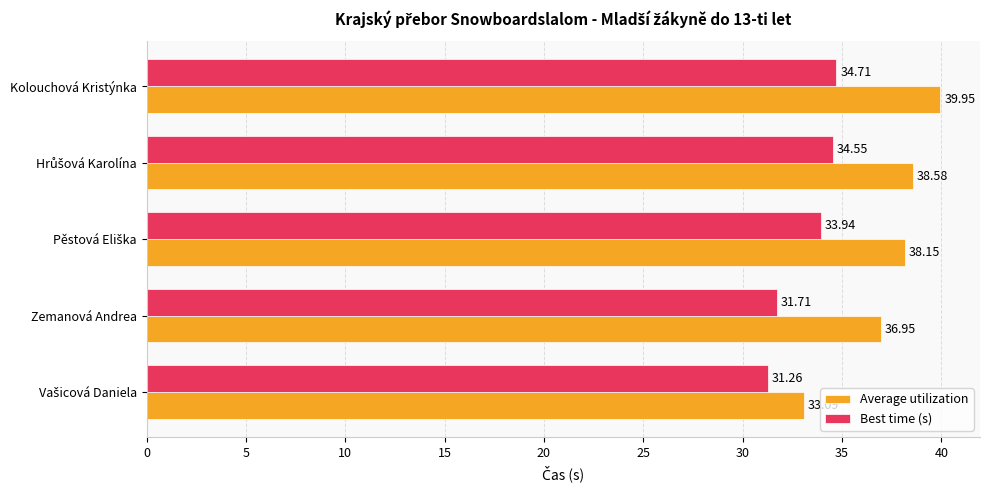

Where is Average utilization nearest to the value 36?

Zemanová Andrea